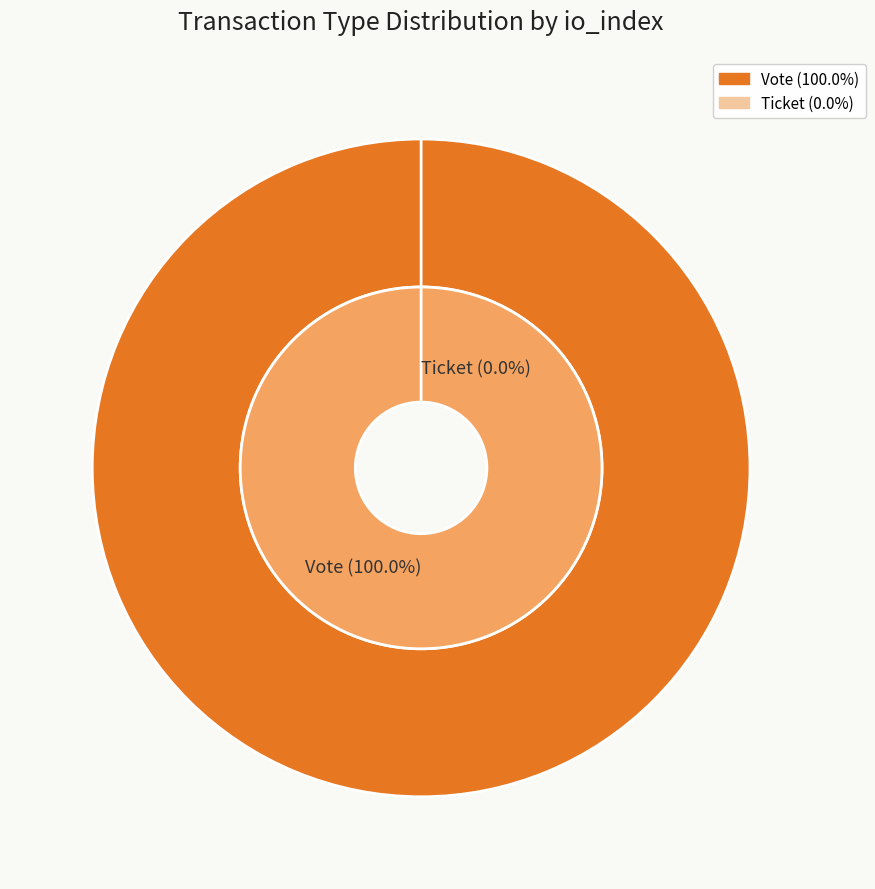

Does Vote represent more than half of the total?

Yes